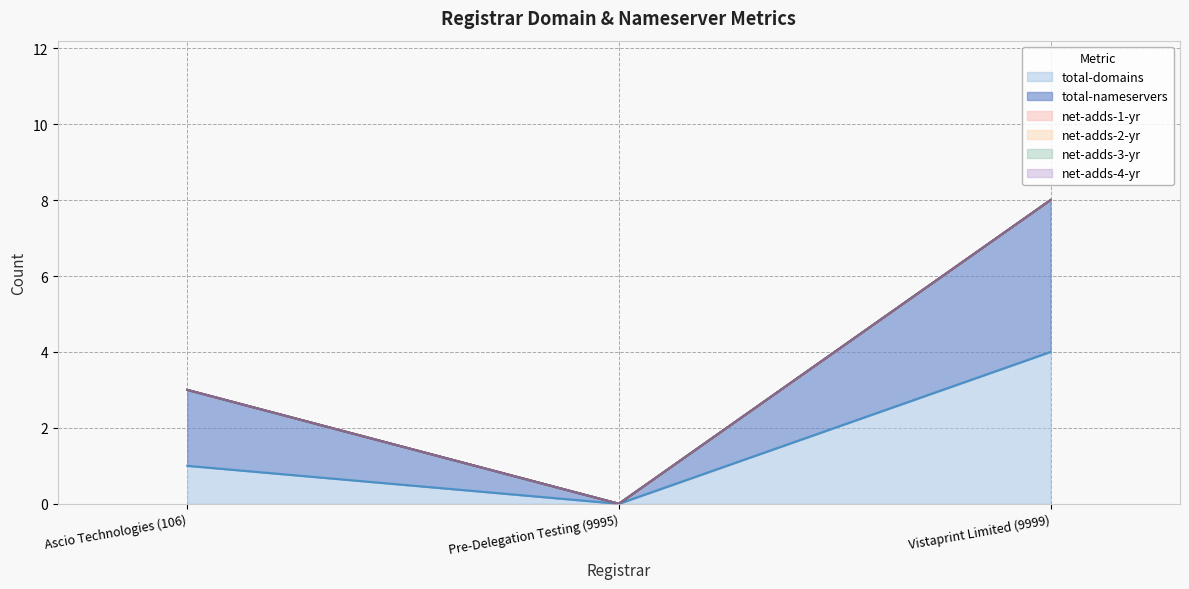

Which series has the largest total across all categories?

total-nameservers